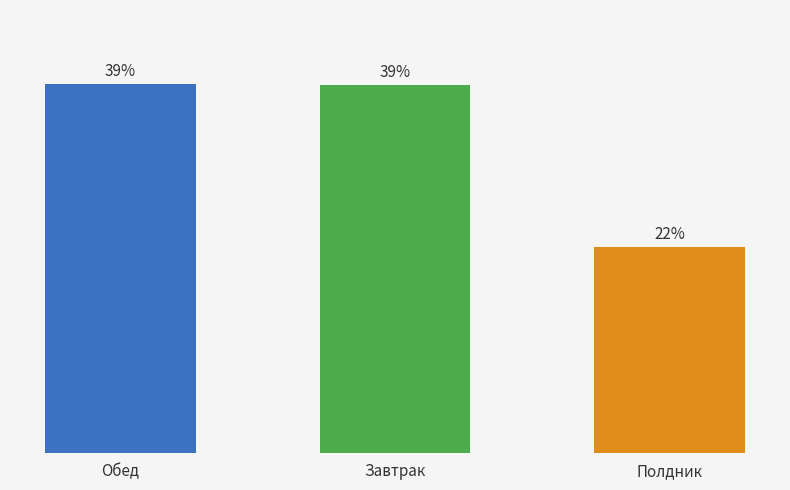

Which label corresponds to the smallest value in the chart?

Полдник